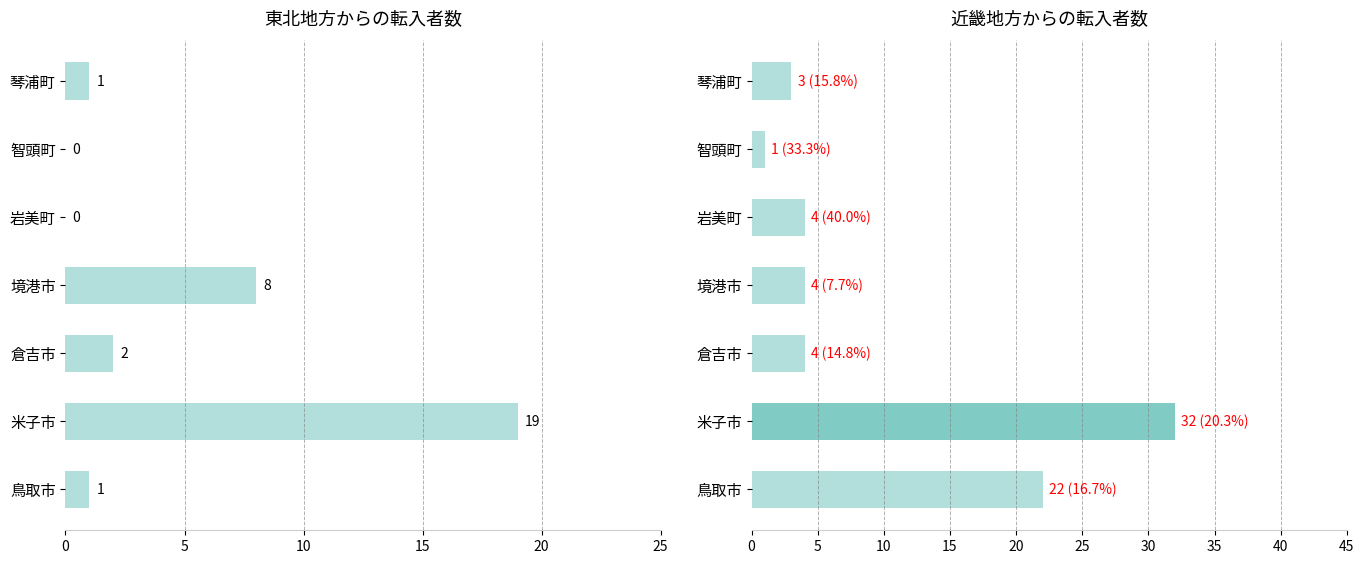

How many groups of bars are there?

7